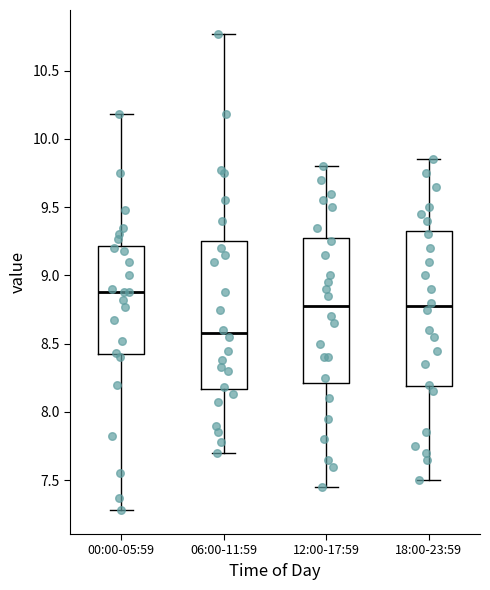

Which box's median line is the lowest?

06:00-11:59